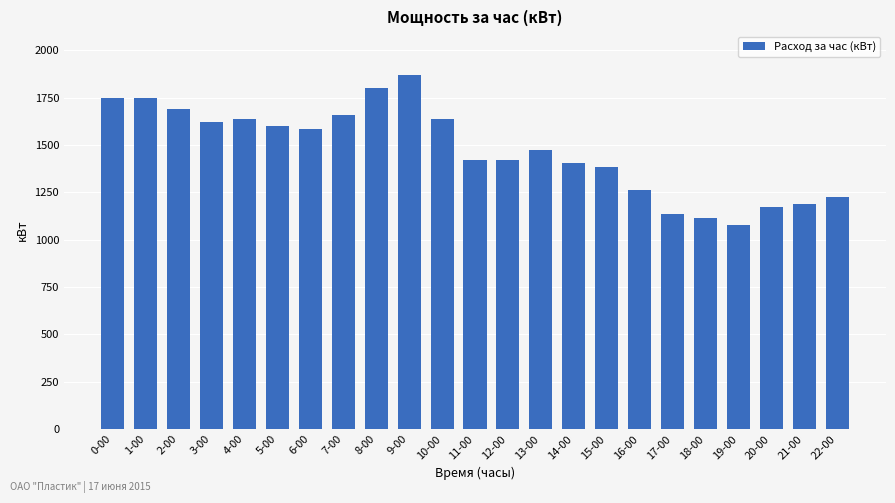

What is the approximate value at 1-00?

1746